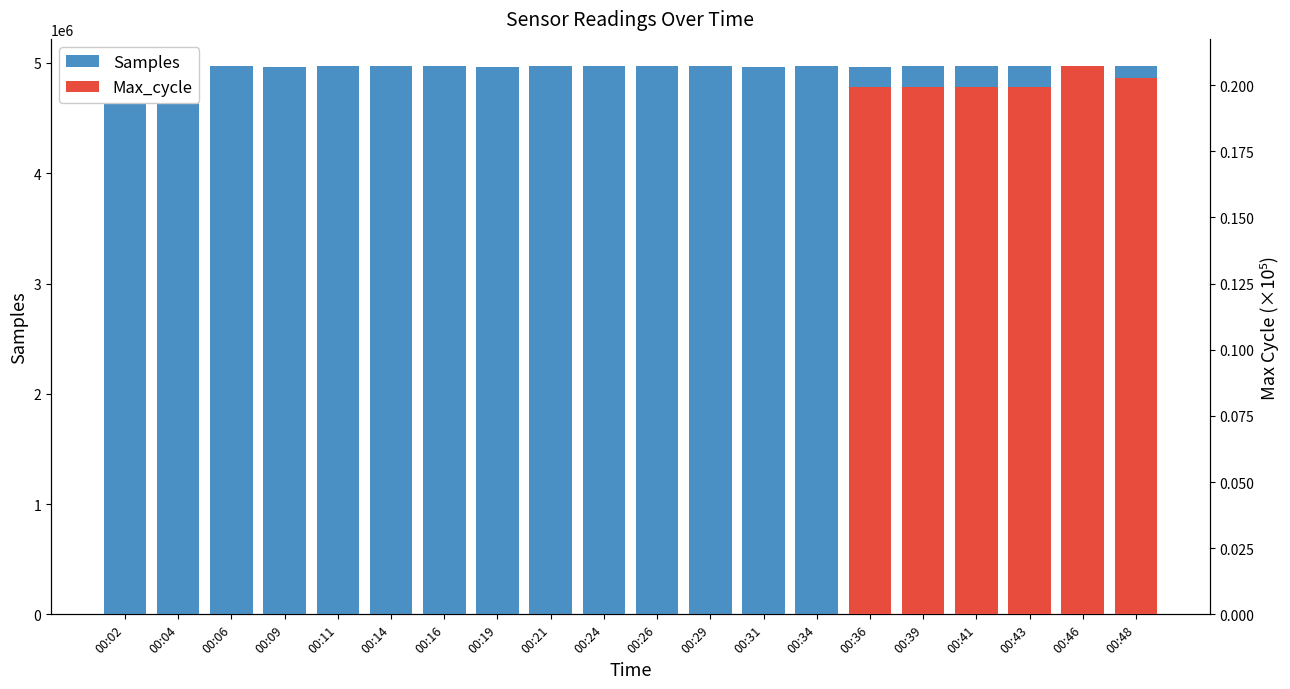

What is the value of the 20th bar from the left?

4968005